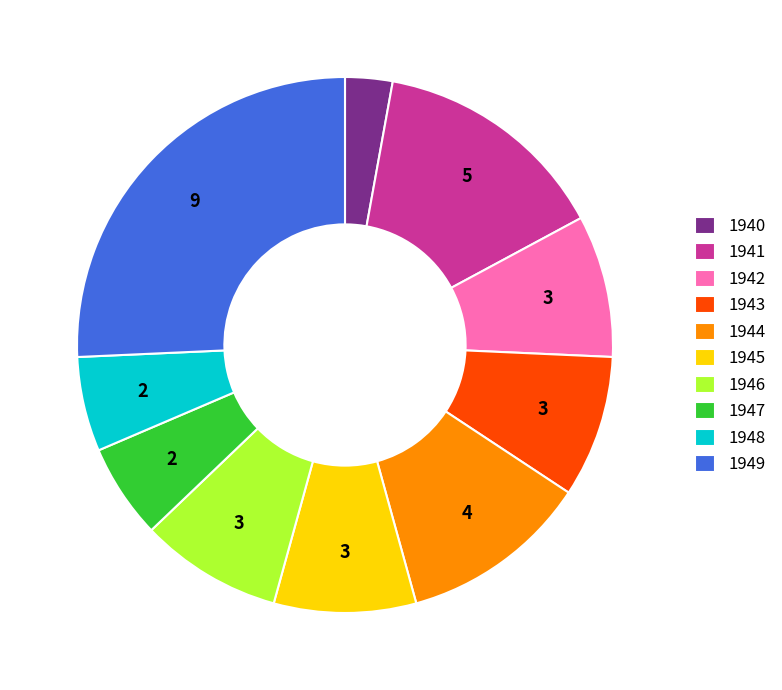

What is the smallest slice in the pie chart?

1940